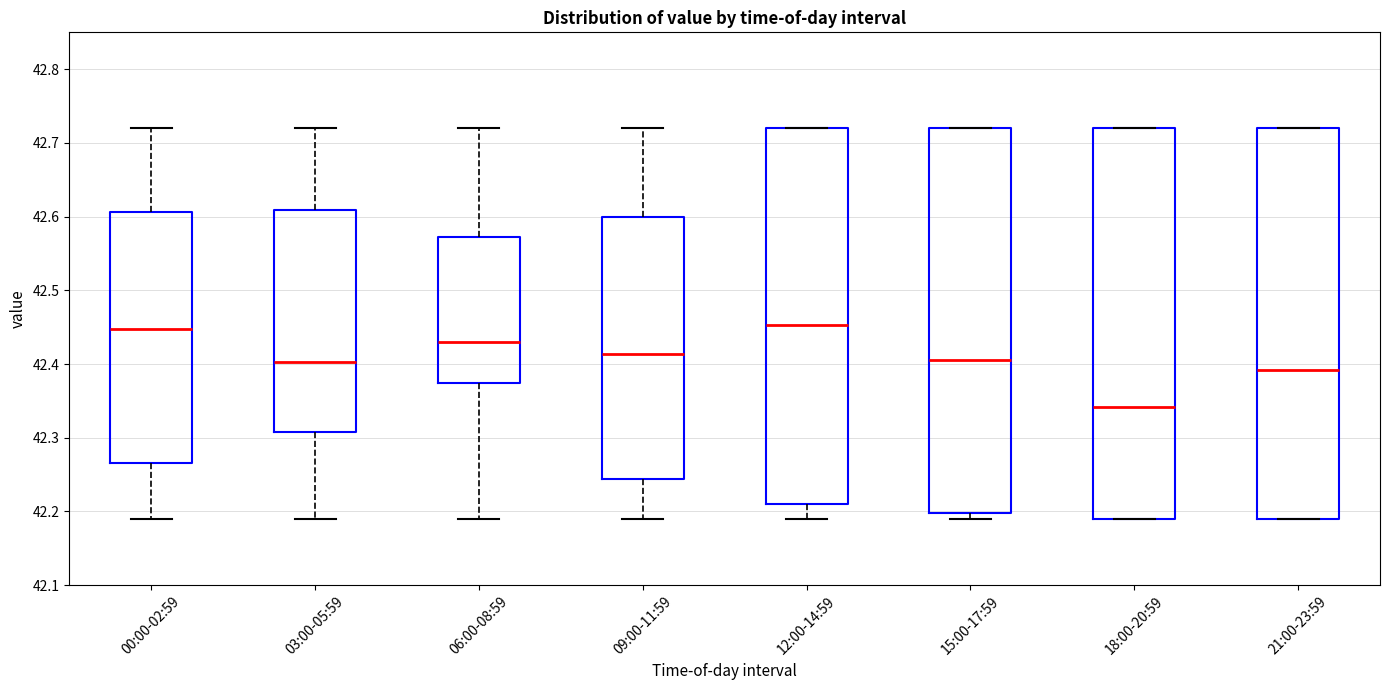

Where does the lower whisker of the box for 00:00-02:59 end on the y-axis? The values are not printed on the chart, so give them approximately, as read against the axis.

42.19